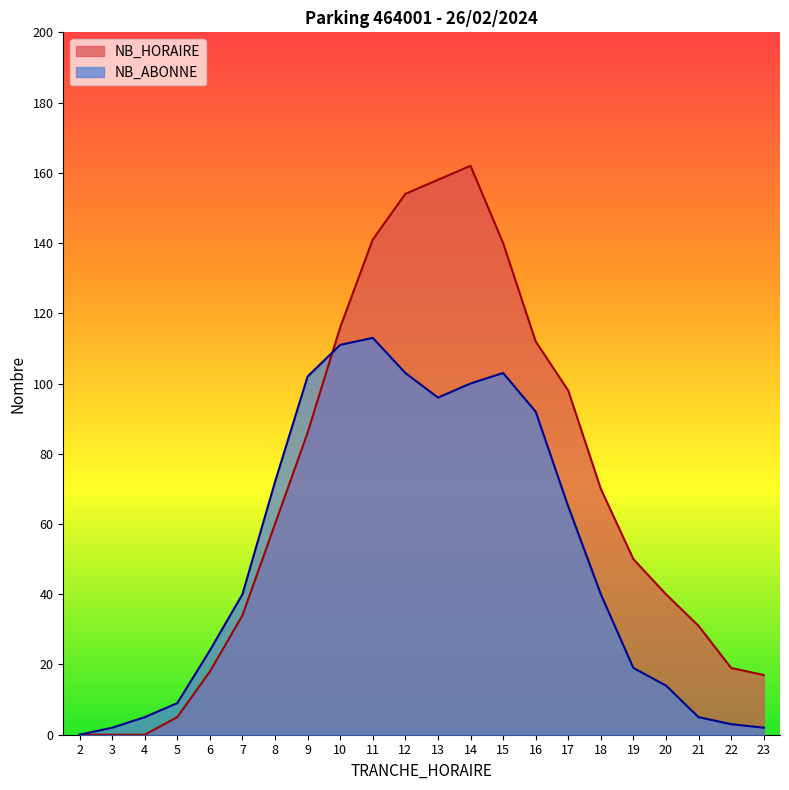

How many series are shown in this chart?

2